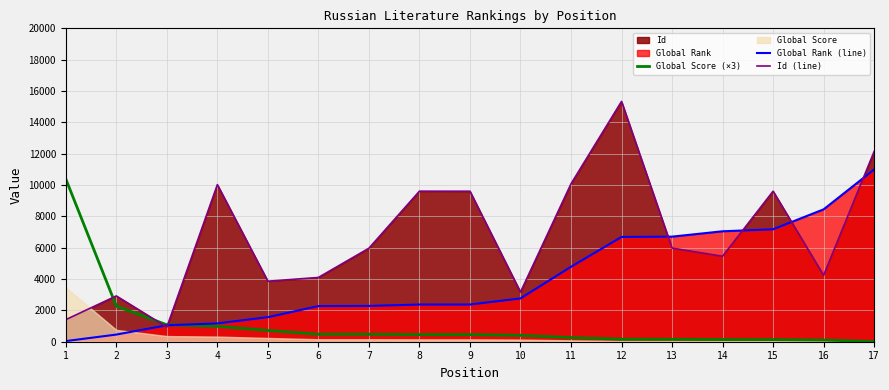

Rank the series at 10 from lowest to highest value.

Global Score (×3), Global Rank (line), Id (line)